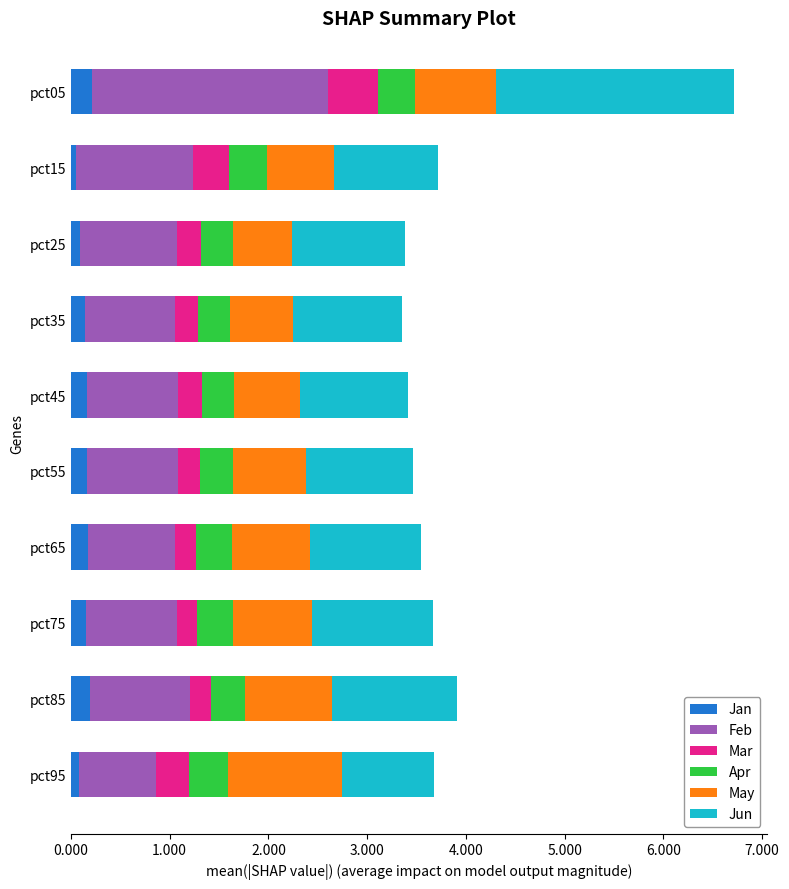

Is it true that Jan equals 0.2 at pct75?

True